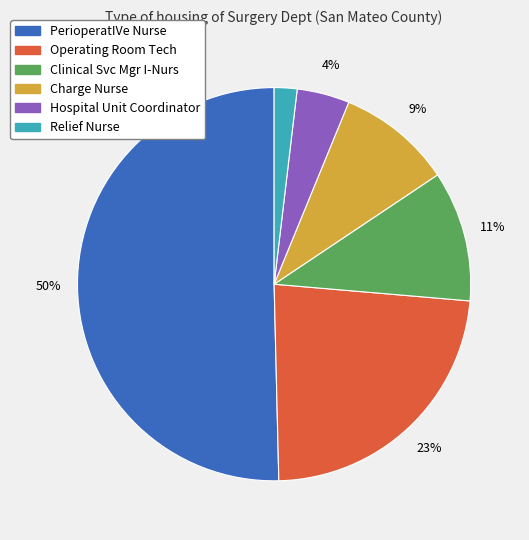

Which has a higher value, Relief Nurse or Operating Room Tech?

Operating Room Tech